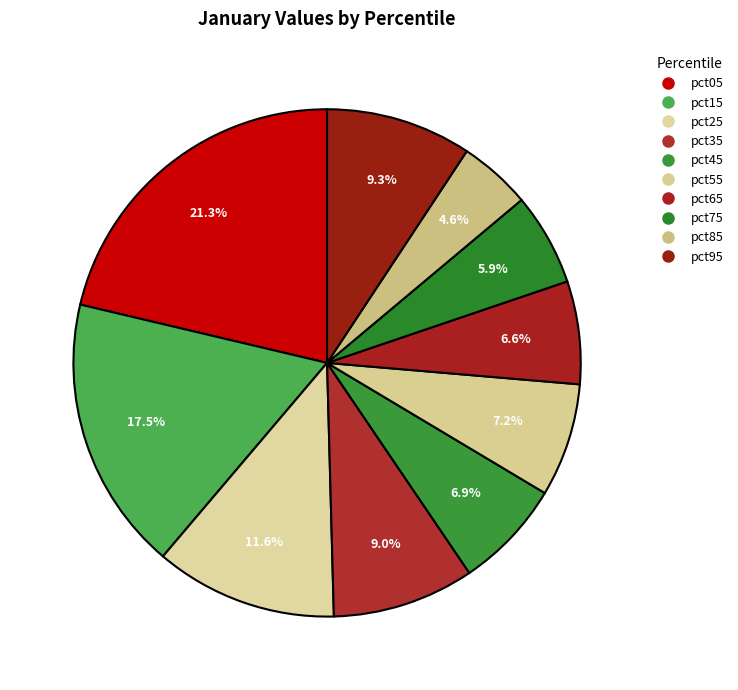

Is it true that pct15 is 10% of the pie?

False